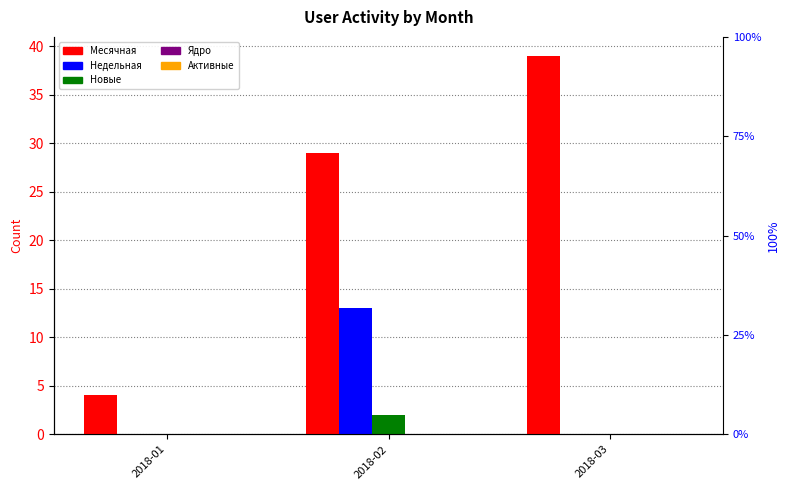

Is the value of Месячная at 2018-01 greater than the value of Ядро at 2018-02?

Yes